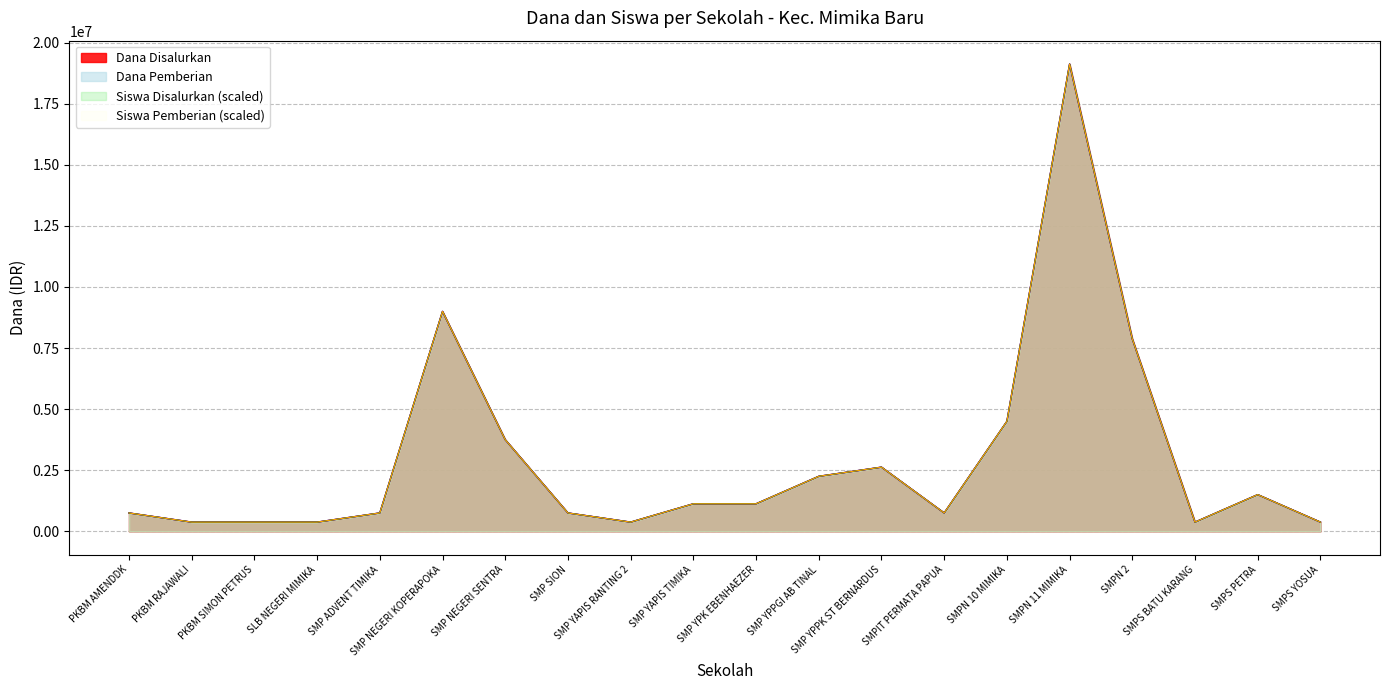

Where is Dana Pemberian nearest to the value 9750000?

SMP NEGERI KOPERAPOKA